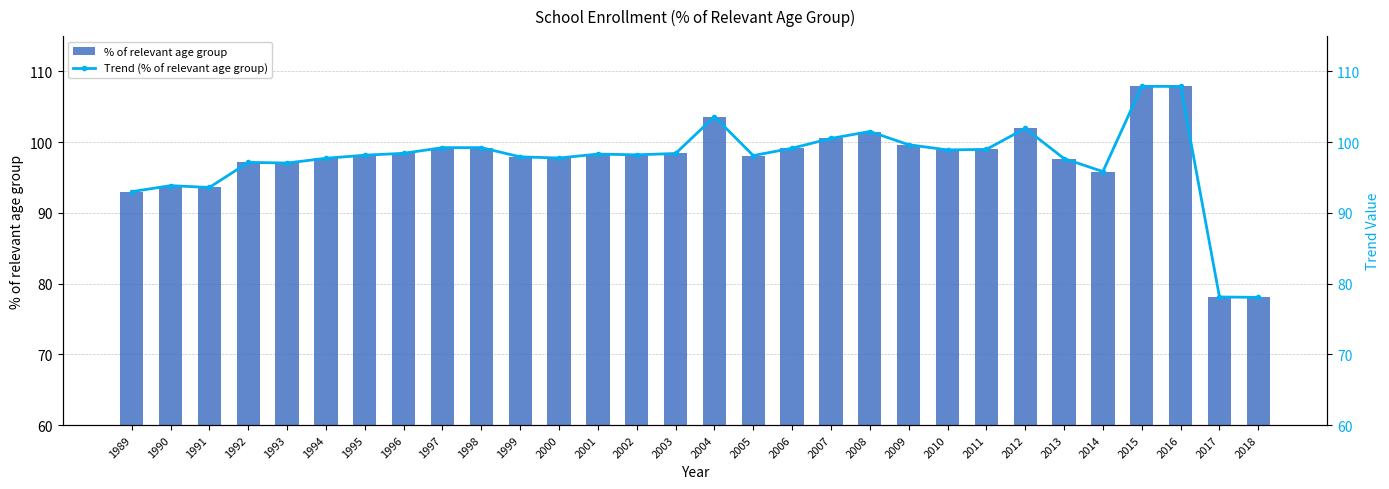

How many values in the Trend (% of relevant age group) series are below 98?

12